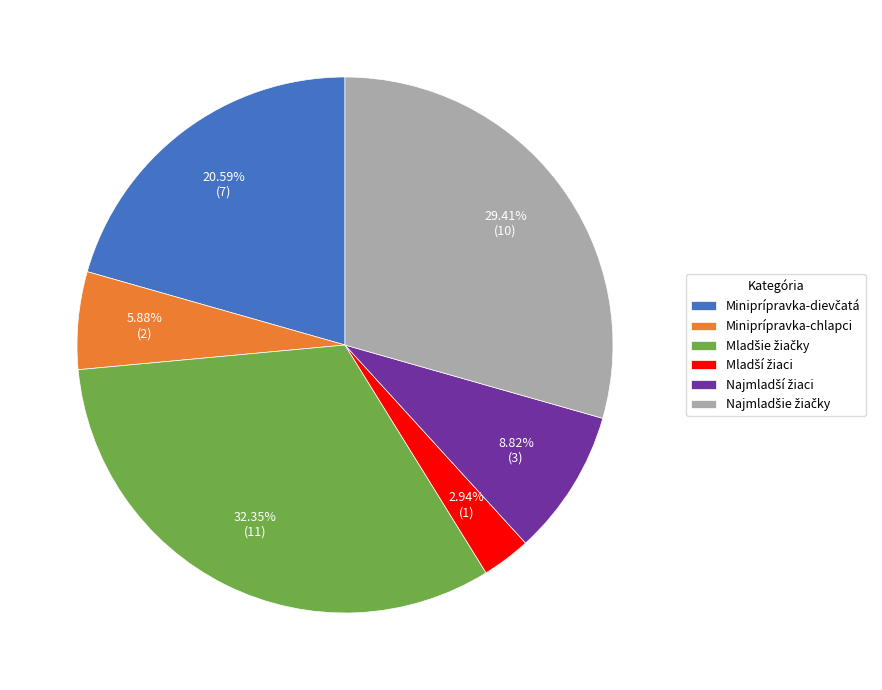

Is there any slice that represents more than half of the pie?

No